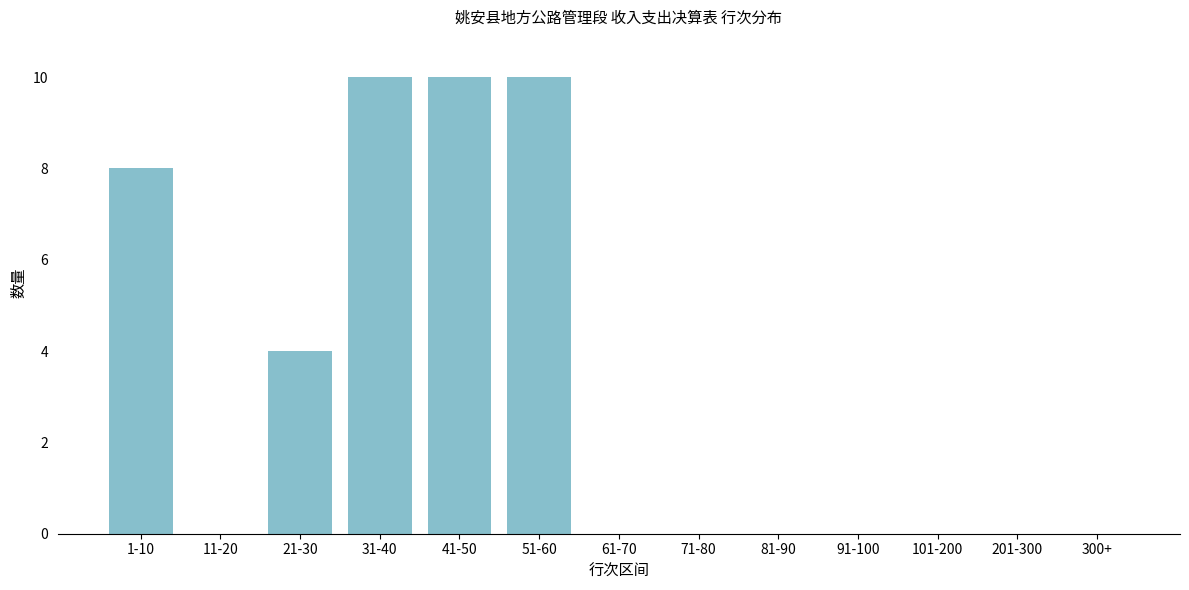

Reading left to right, extract all data points from this chart.

1-10=8	11-20=0	21-30=4	31-40=10	41-50=10	51-60=10	61-70=0	71-80=0	81-90=0	91-100=0	101-200=0	201-300=0	300+=0